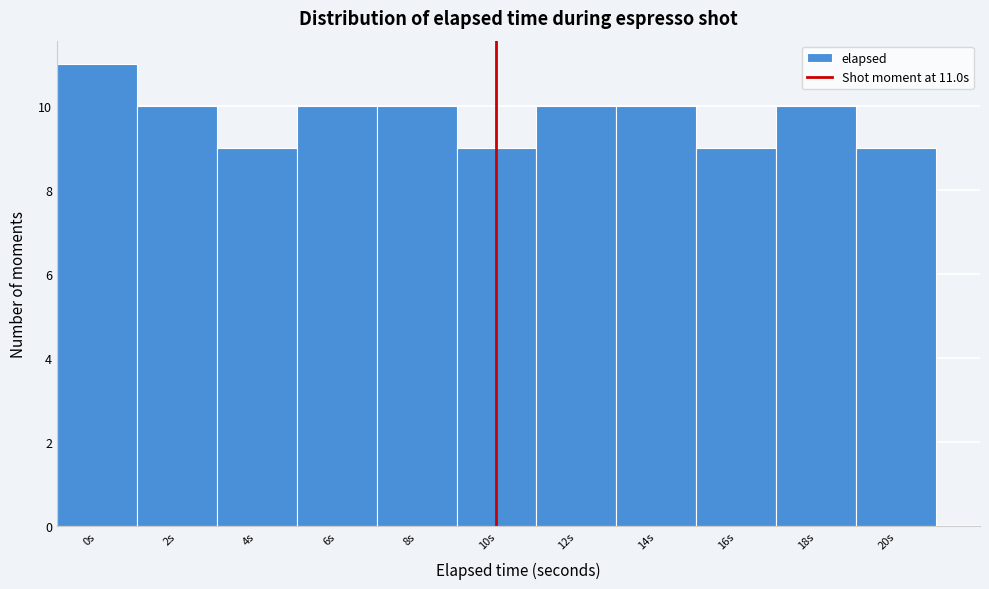

Reading right to left, list all the values displayed in this chart.

20s=9	18s=10	16s=9	14s=10	12s=10	10s=9	8s=10	6s=10	4s=9	2s=10	0s=11